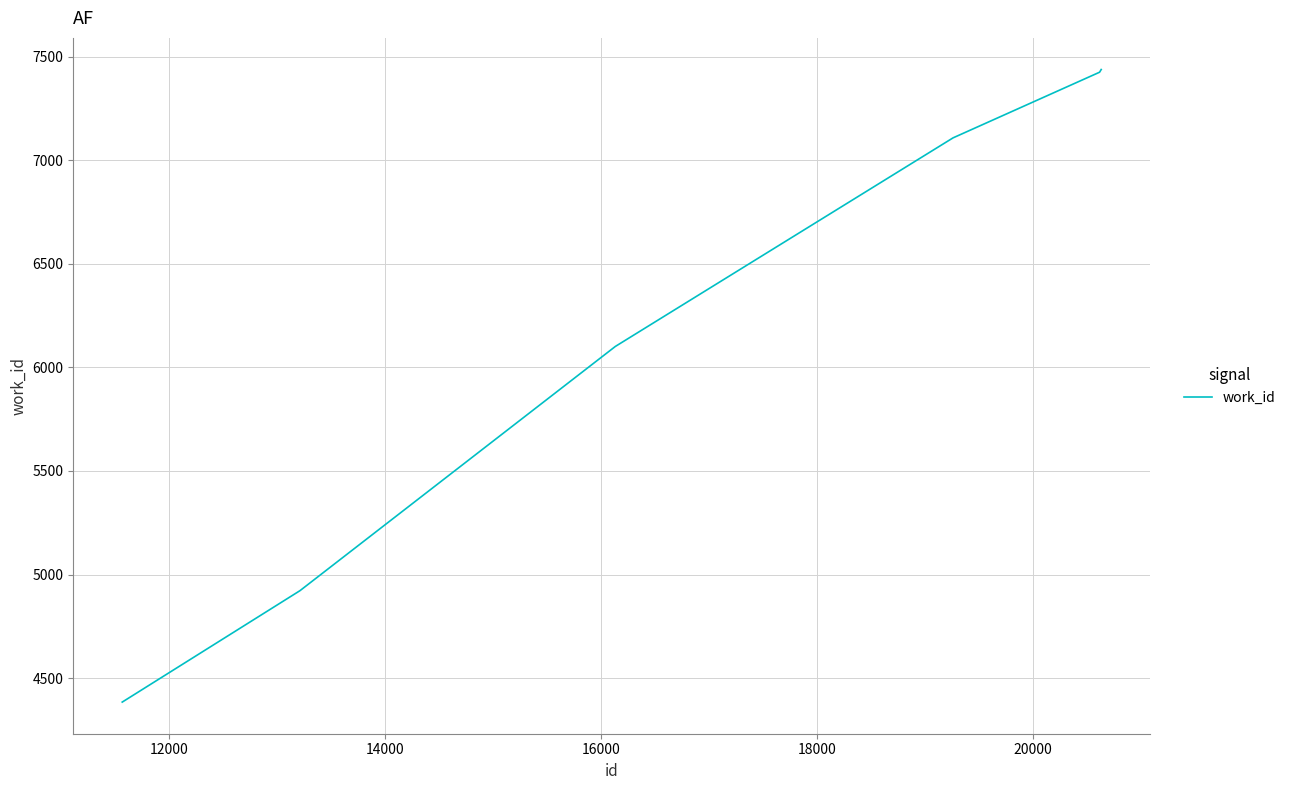

What is the minimum value shown in the chart?

4384